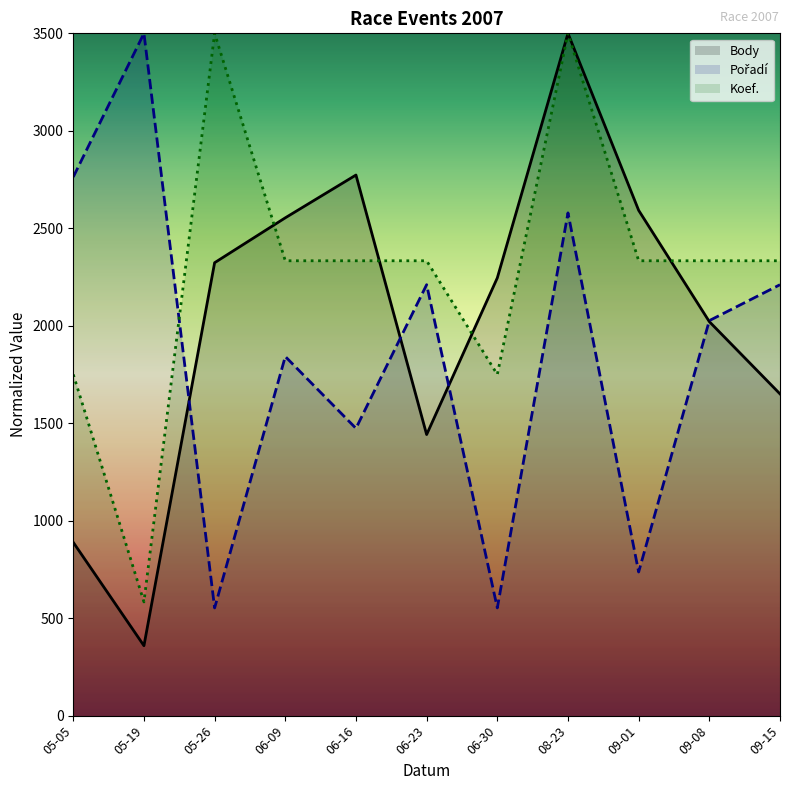

How many series are shown in this chart?

3